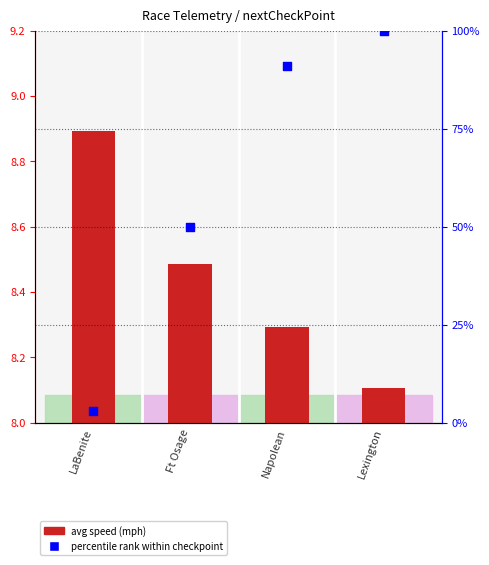

Which series reaches the minimum Y coordinate?

percentile rank within checkpoint